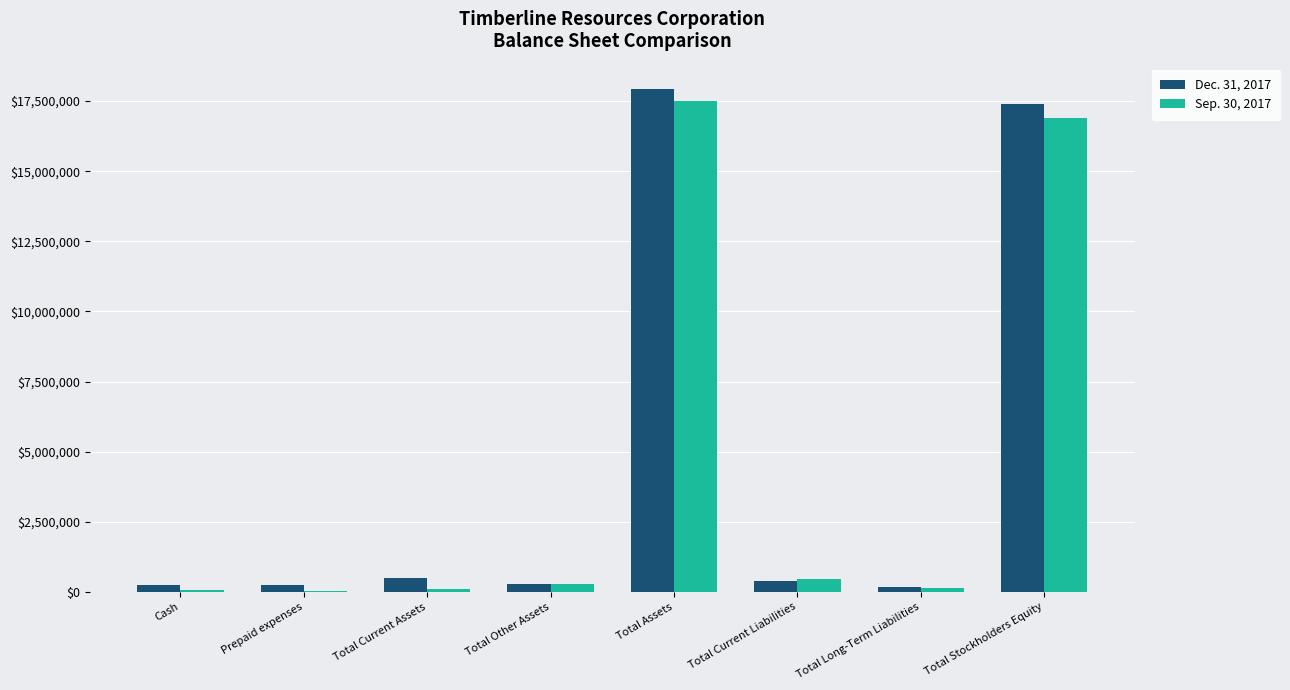

The value of Sep. 30, 2017 at Total Stockholders Equity is 16902627. True or false?

True